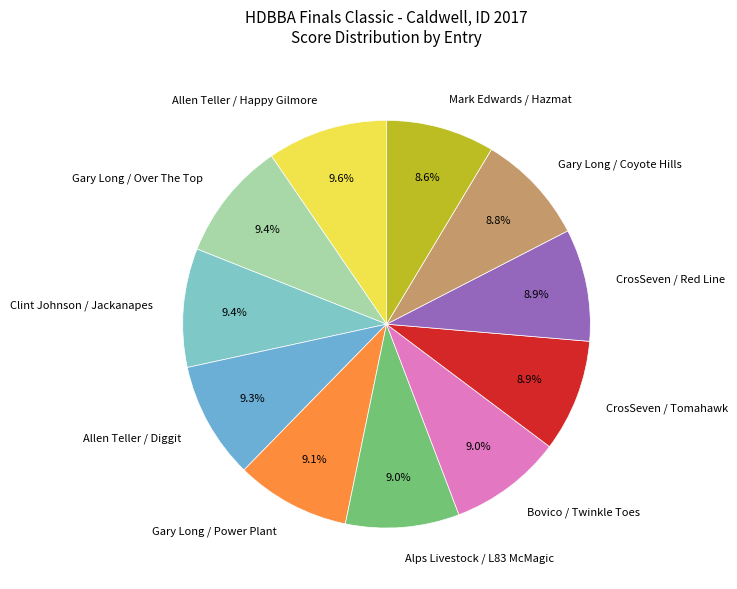

What percentage is the Clint Johnson / Jackanapes slice, to the nearest percent?

9%